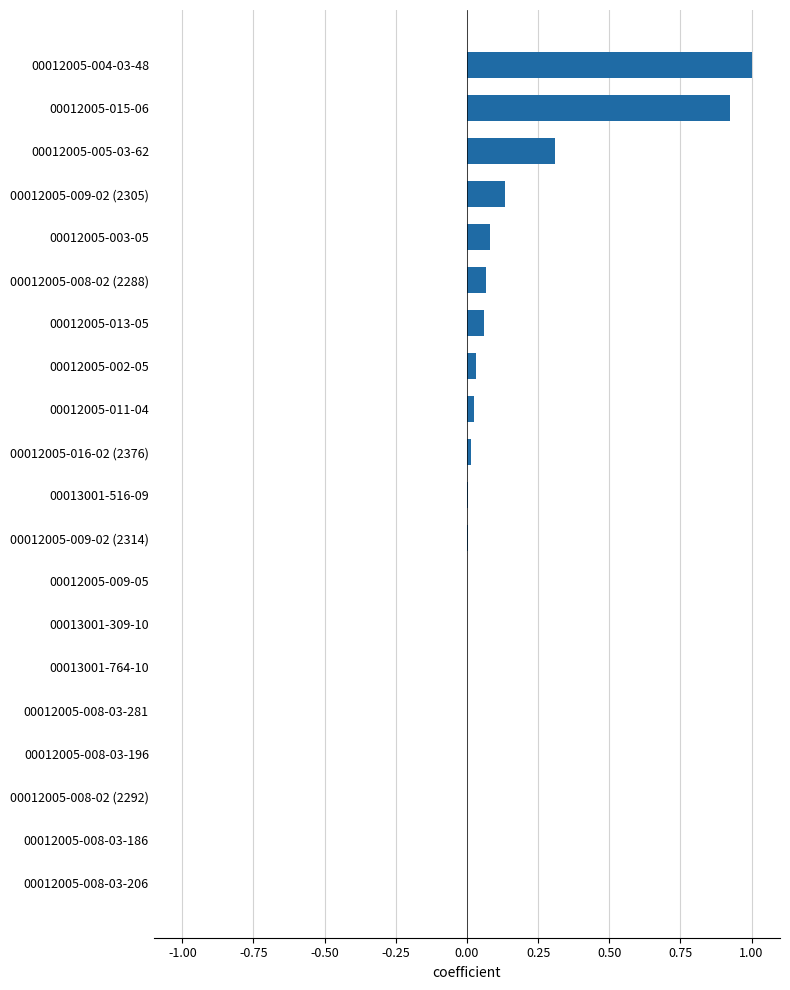

What is the change in value from 00012005-008-02 (2288) to 00012005-005-03-62?

+0.2